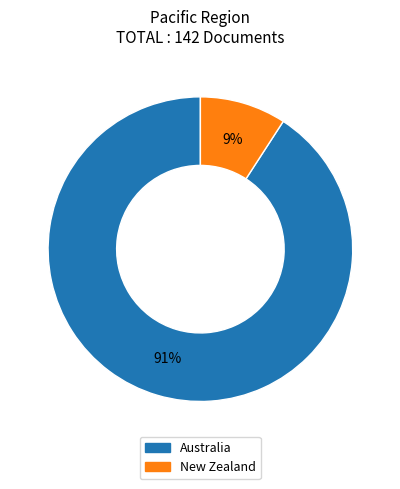

Is it true that Australia is 91% of the pie?

True